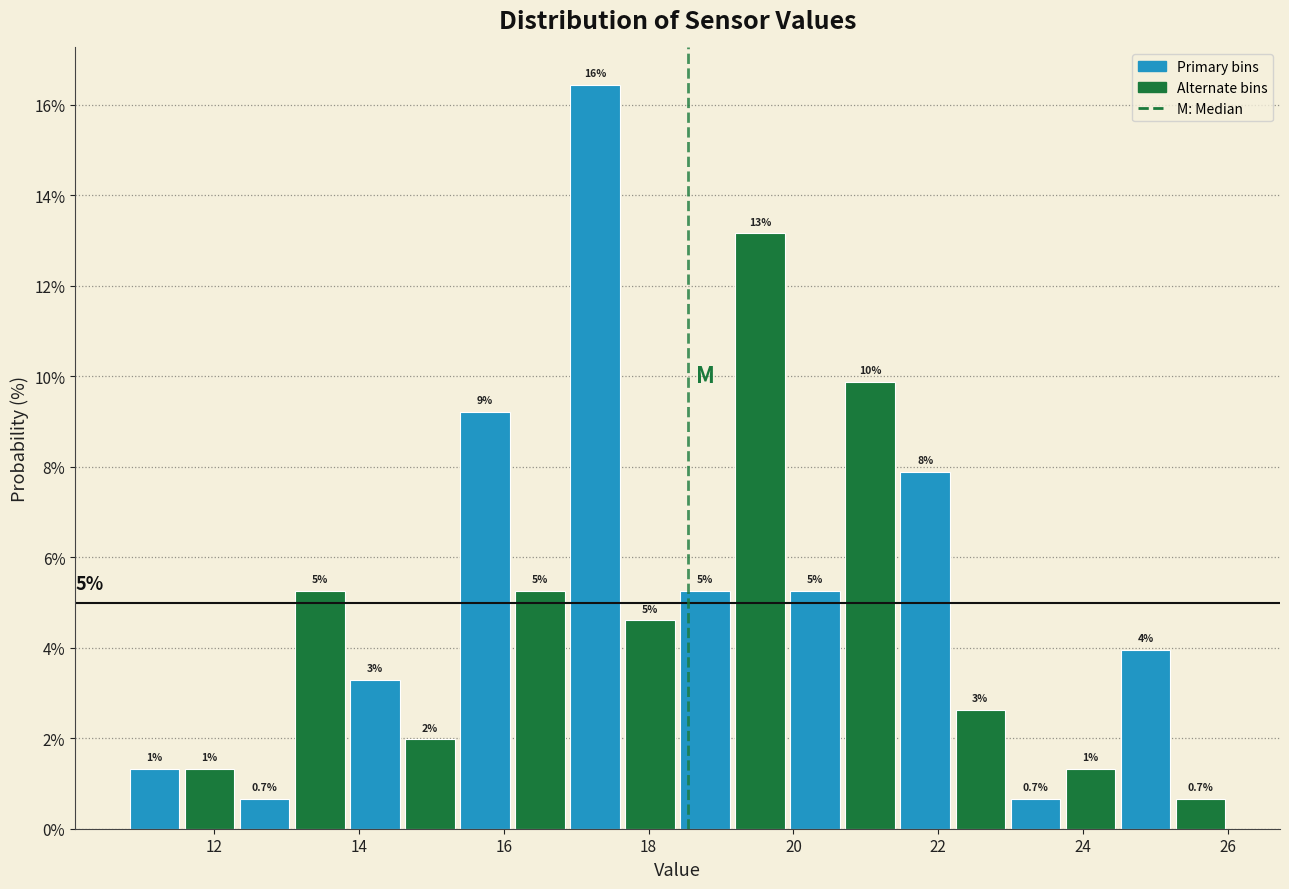

Read against the x-axis, roughly where is the centre of the tallest bar?

17.2